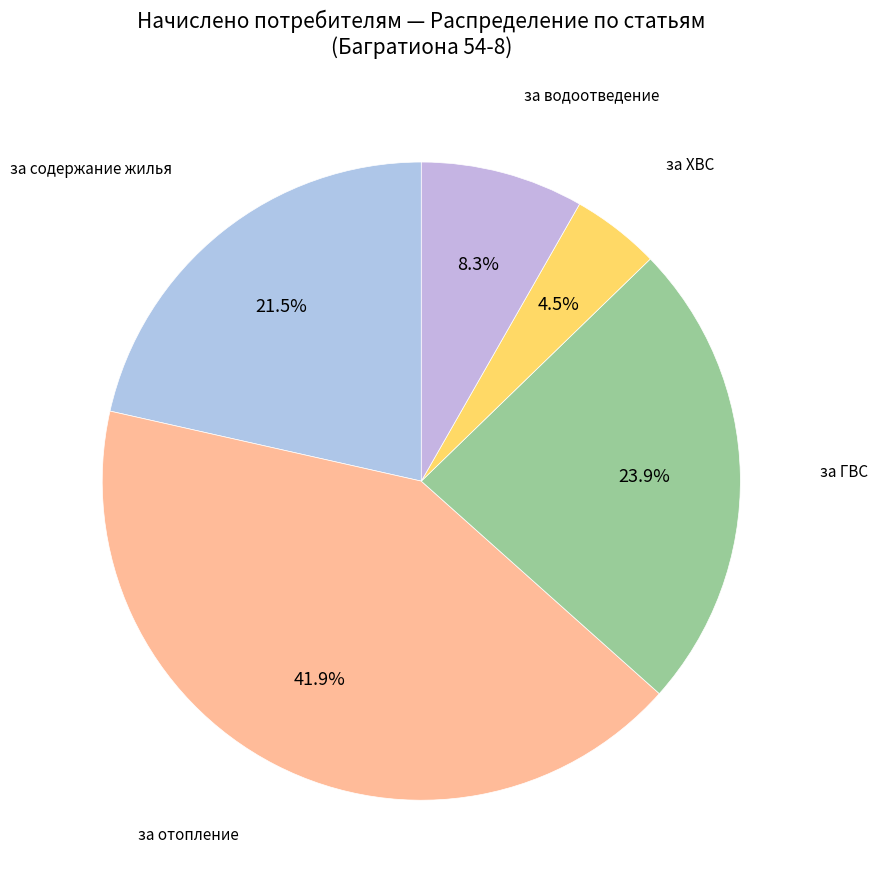

What portion of the pie excludes за ГВС?

76.1%